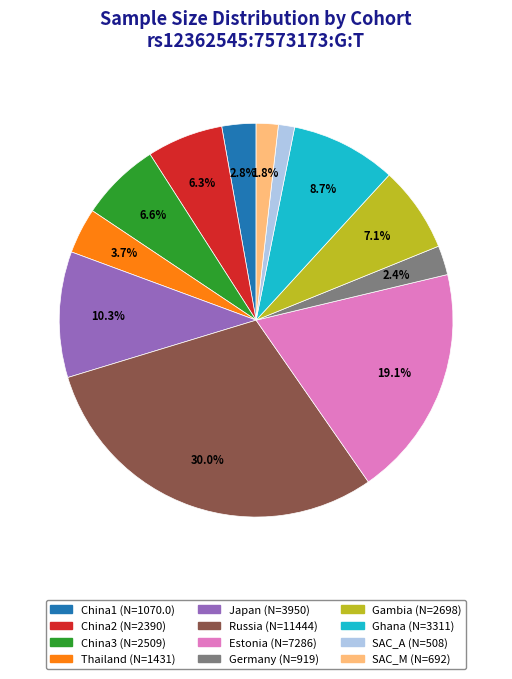

Is there a majority slice in this chart?

No